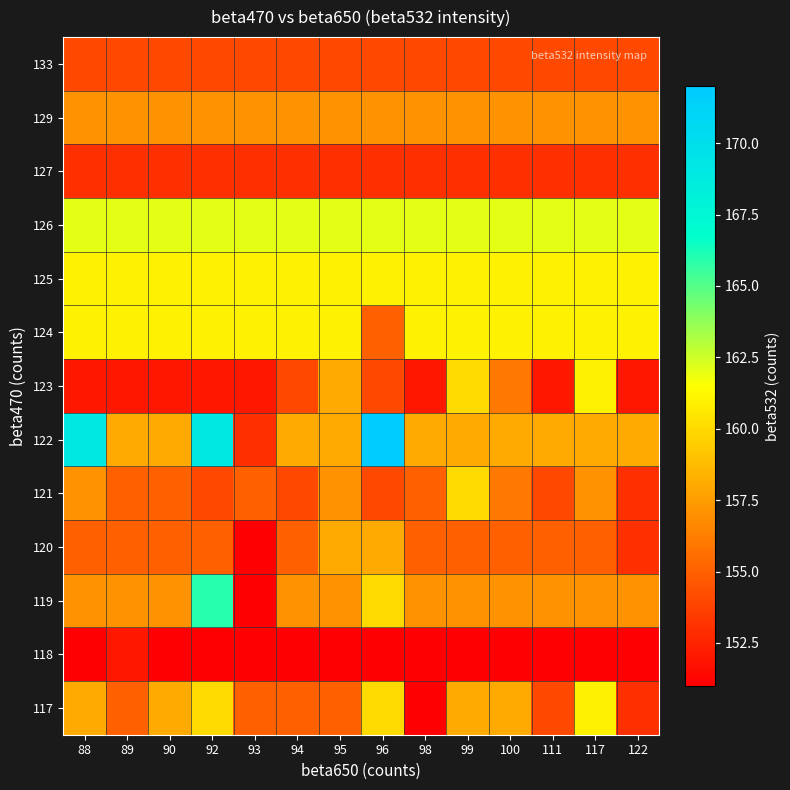

Reading right to left, extract all data points from this chart.

117: 122=153	117=161	111=154	100=158	99=158	98=151	96=160	95=155	94=155	93=155	92=160	90=158	89=155	88=158
118: 122=151	117=151	111=151	100=151	99=151	98=151	96=151	95=151	94=151	93=151	92=151	90=151	89=152	88=151
119: 122=157	117=157	111=157	100=157	99=157	98=157	96=160	95=157	94=157	93=151	92=166	90=157	89=157	88=157
120: 122=153	117=155	111=155	100=155	99=155	98=155	96=158	95=158	94=155	93=151	92=155	90=155	89=155	88=155
121: 122=153	117=157	111=154	100=156	99=160	98=155	96=154	95=157	94=154	93=155	92=154	90=155	89=155	88=157
122: 122=158	117=158	111=158	100=158	99=158	98=158	96=172	95=158	94=158	93=153	92=169	90=158	89=158	88=169
123: 122=152	117=161	111=152	100=156	99=160	98=152	96=154	95=158	94=154	93=152	92=152	90=152	89=152	88=152
124: 122=161	117=161	111=161	100=161	99=161	98=161	96=155	95=161	94=161	93=161	92=161	90=161	89=161	88=161
125: 122=161	117=161	111=161	100=161	99=161	98=161	96=161	95=161	94=161	93=161	92=161	90=161	89=161	88=161
126: 122=162	117=162	111=162	100=162	99=162	98=162	96=162	95=162	94=162	93=162	92=162	90=162	89=162	88=162
127: 122=153	117=153	111=153	100=153	99=153	98=153	96=153	95=153	94=153	93=153	92=153	90=153	89=153	88=153
129: 122=157	117=157	111=157	100=157	99=157	98=157	96=157	95=157	94=157	93=157	92=157	90=157	89=157	88=157
133: 122=154	117=154	111=154	100=154	99=154	98=154	96=154	95=154	94=154	93=154	92=154	90=154	89=154	88=154